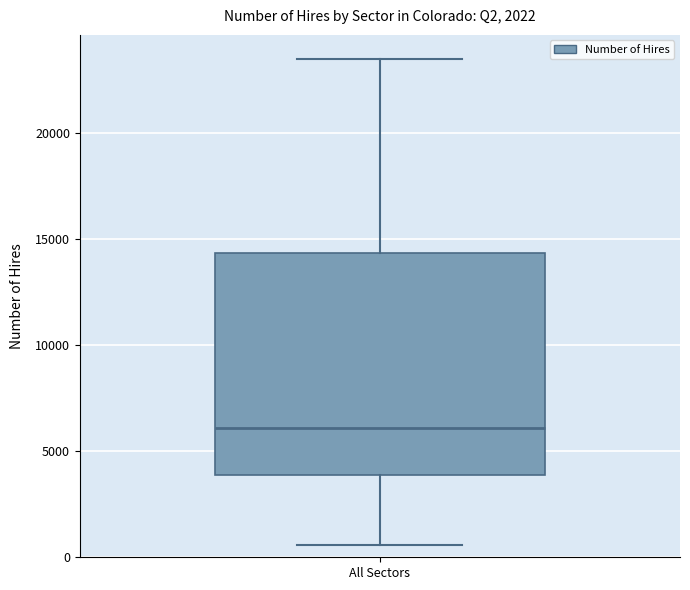

Read this box plot against the y-axis: the position of the median line, the range covered by the box, and the ends of both whiskers. The values are not printed on the chart, so give them approximately, as read against the axis.

median 6000, box 4000 to 14500, whiskers 500 to 23500